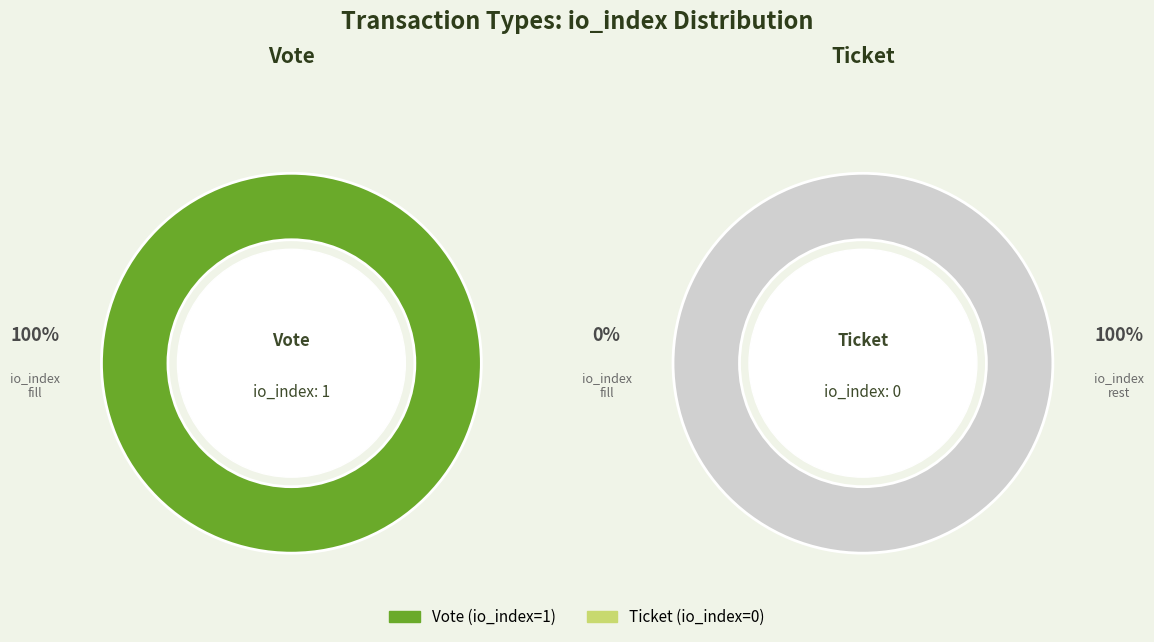

True or false: Ticket accounts for 0% of the total.

True